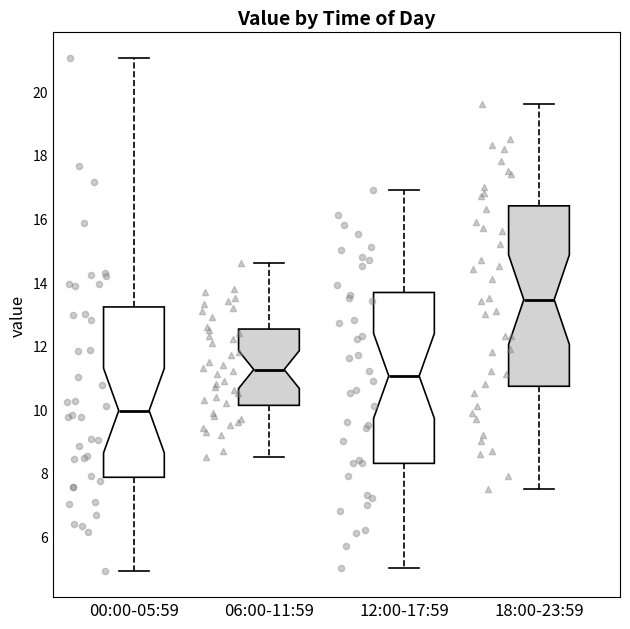

Which box's median line is the lowest?

00:00-05:59